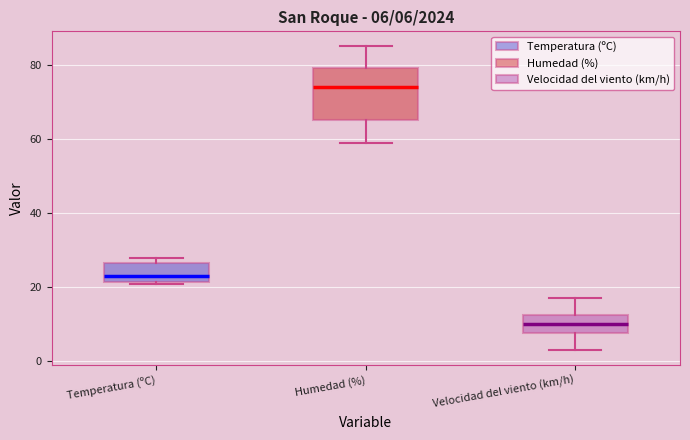

Which box is the tallest, from its lower edge to its upper edge?

Humedad (%)